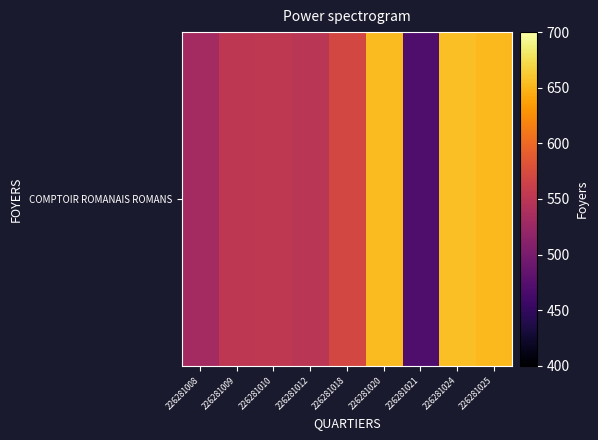

Is it true that the value at 226281024 is 656?

True